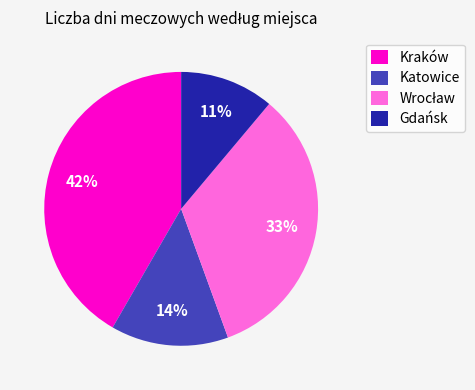

What is the ratio of the value at Kraków to the value at Katowice?

3.0